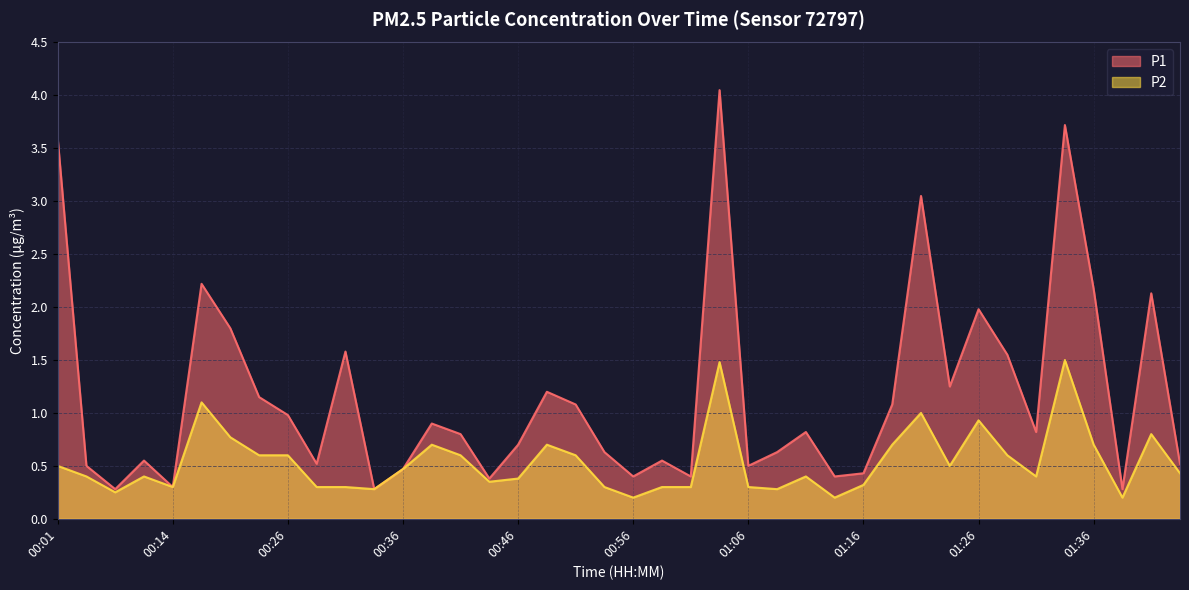

Reading left to right, extract all data points from this chart.

P1: 00:01=3.6	00:04=0.5	00:06=0.3	00:09=0.6	00:14=0.3	00:16=2.2	00:19=1.8	00:24=1.1	00:26=1.0	00:28=0.5	00:31=1.6	00:33=0.3	00:36=0.5	00:38=0.9	00:41=0.8	00:43=0.4	00:46=0.7	00:48=1.2	00:51=1.1	00:53=0.6	00:56=0.4	00:58=0.6	01:01=0.4	01:03=4.0	01:06=0.5	01:08=0.6	01:11=0.8	01:13=0.4	01:16=0.4	01:18=1.1	01:21=3.0	01:23=1.2	01:26=2.0	01:28=1.6	01:31=0.8	01:33=3.7	01:36=2.2	01:38=0.3	01:41=2.1	01:43=0.5
P2: 00:01=0.5	00:04=0.4	00:06=0.2	00:09=0.4	00:14=0.3	00:16=1.1	00:19=0.8	00:24=0.6	00:26=0.6	00:28=0.3	00:31=0.3	00:33=0.3	00:36=0.5	00:38=0.7	00:41=0.6	00:43=0.3	00:46=0.4	00:48=0.7	00:51=0.6	00:53=0.3	00:56=0.2	00:58=0.3	01:01=0.3	01:03=1.5	01:06=0.3	01:08=0.3	01:11=0.4	01:13=0.2	01:16=0.3	01:18=0.7	01:21=1.0	01:23=0.5	01:26=0.9	01:28=0.6	01:31=0.4	01:33=1.5	01:36=0.7	01:38=0.2	01:41=0.8	01:43=0.4